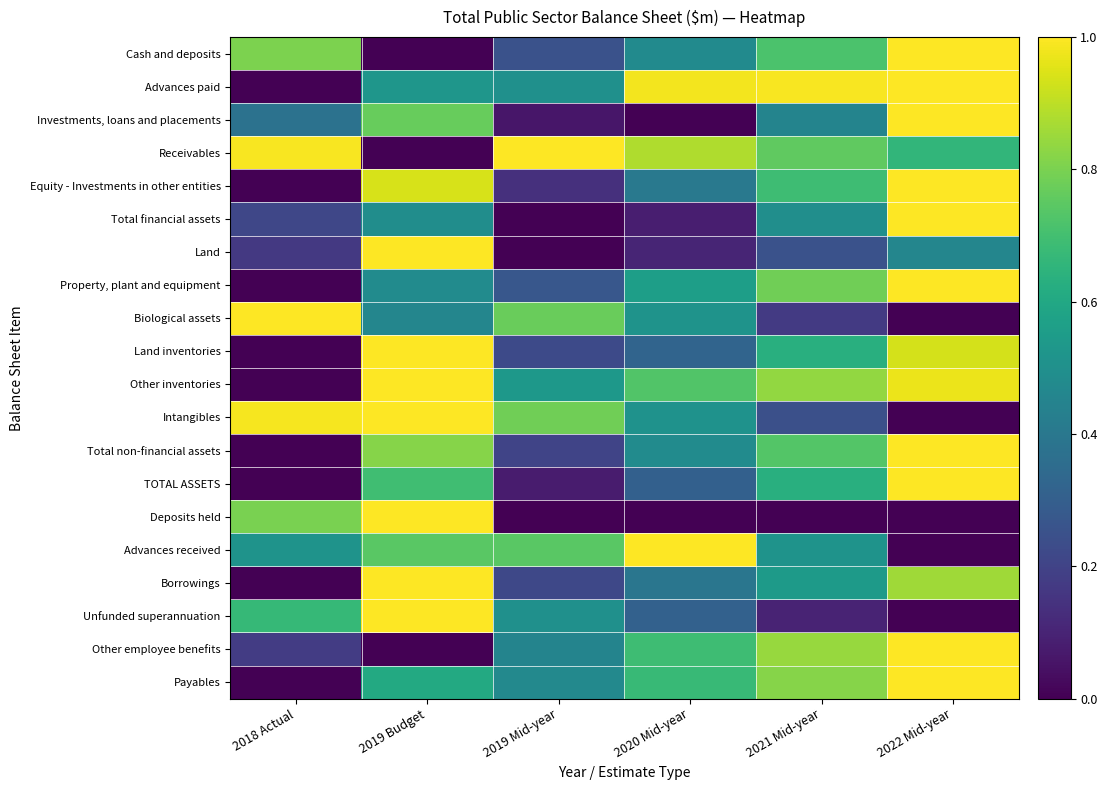

How many distinct data groups are displayed?

20